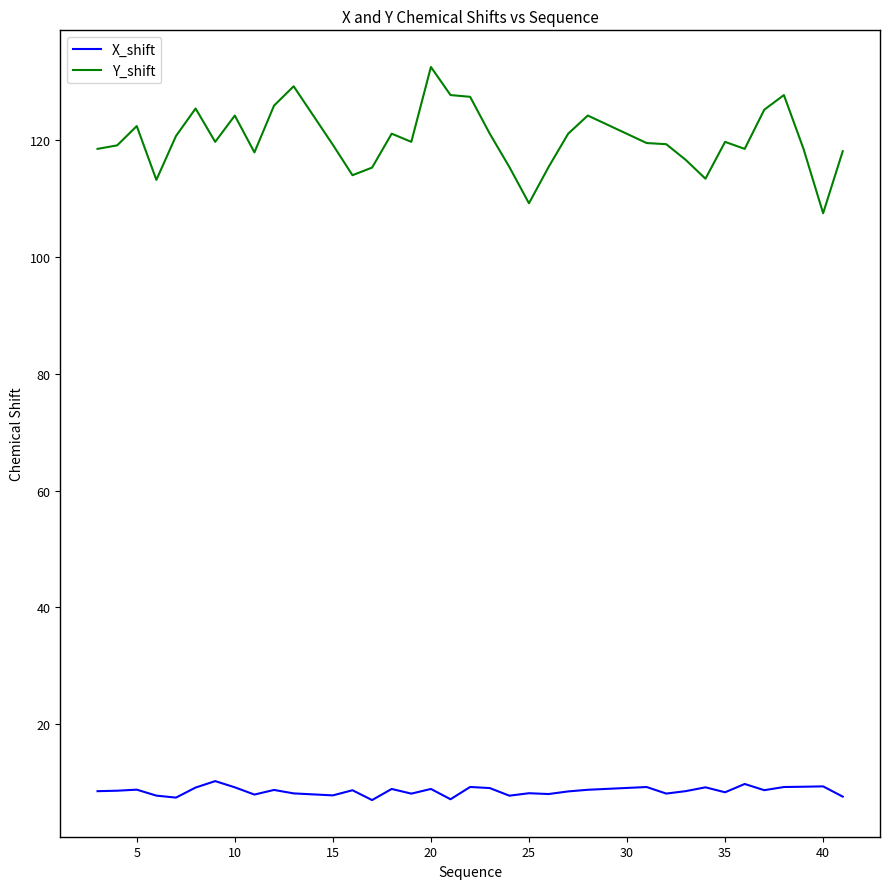

True or false: Y_shift has more than 2 points higher than both neighbors.

True